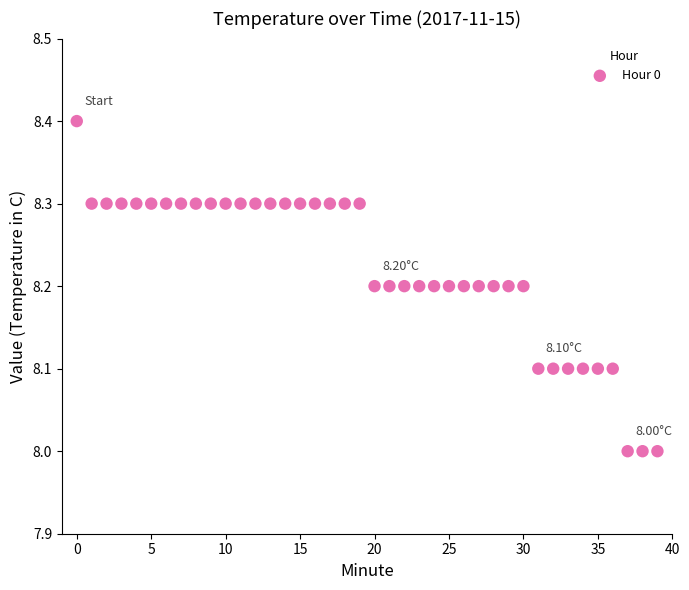

What is the range of Y values (max minus min)?

0.4